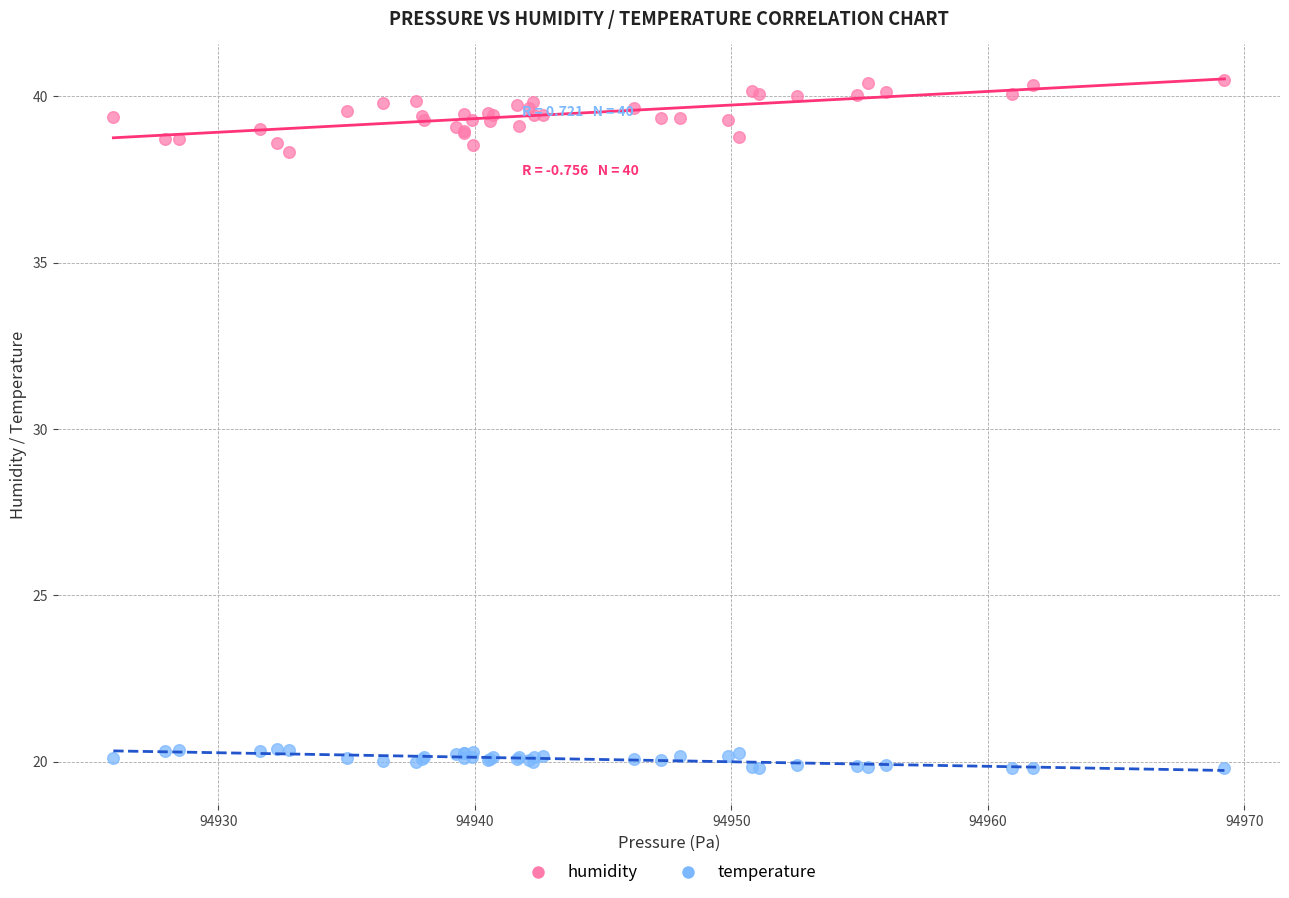

What is the X range (max minus min) for the scatter plot?

43.3